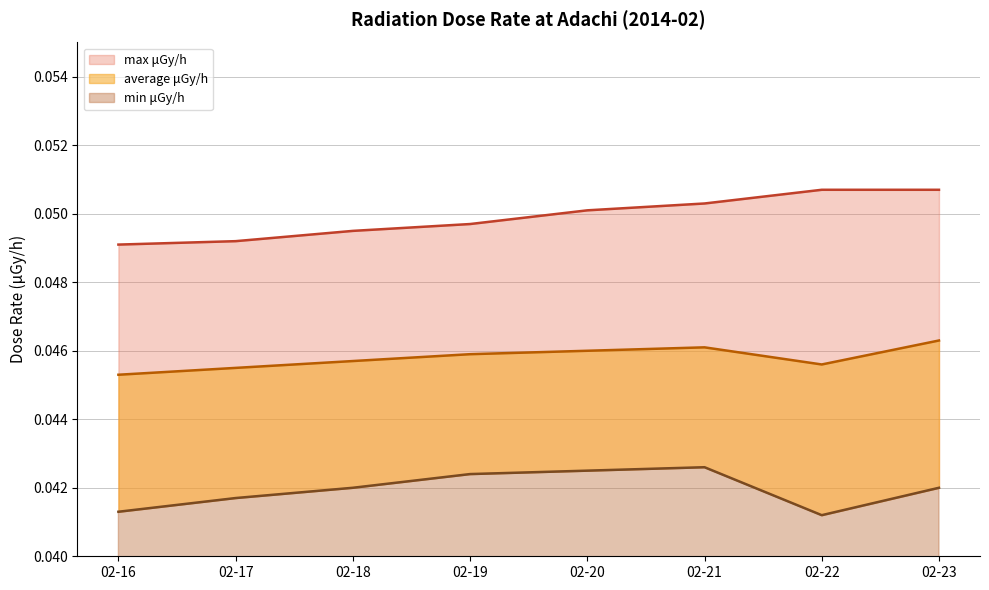

At how many categories does at least one series exceed 0?

8